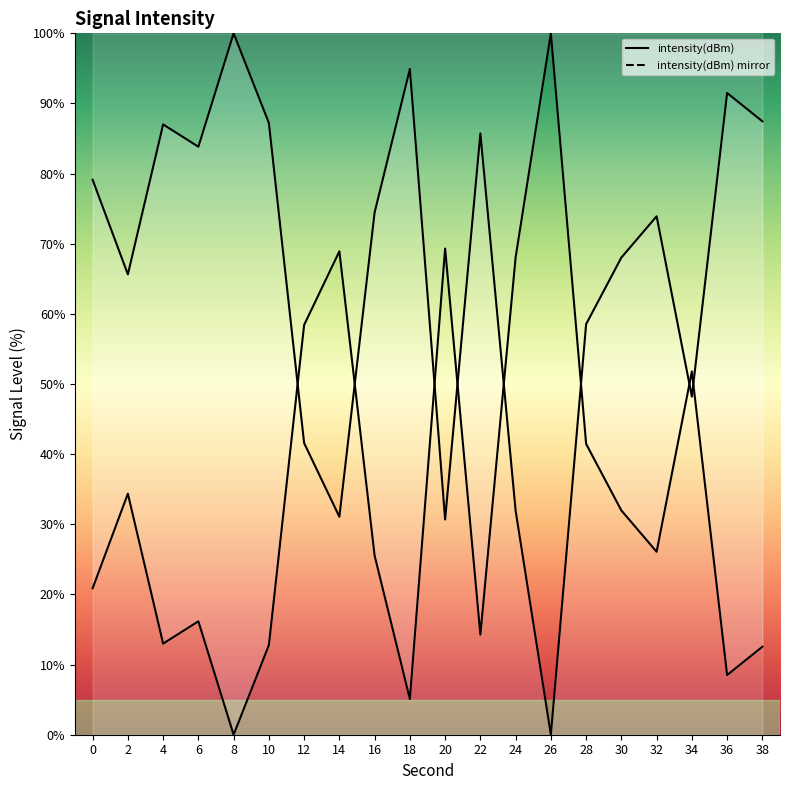

What is the difference between the values at 10 and 0?

8.1